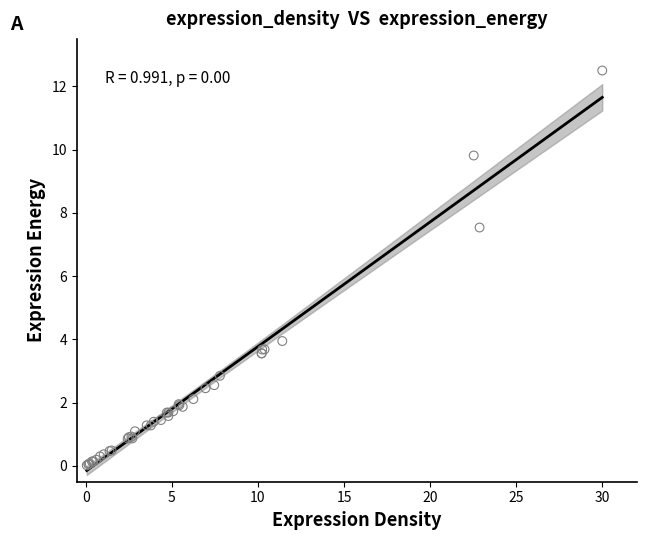

What Y value in the scatter plot is closest to 6?

7.5